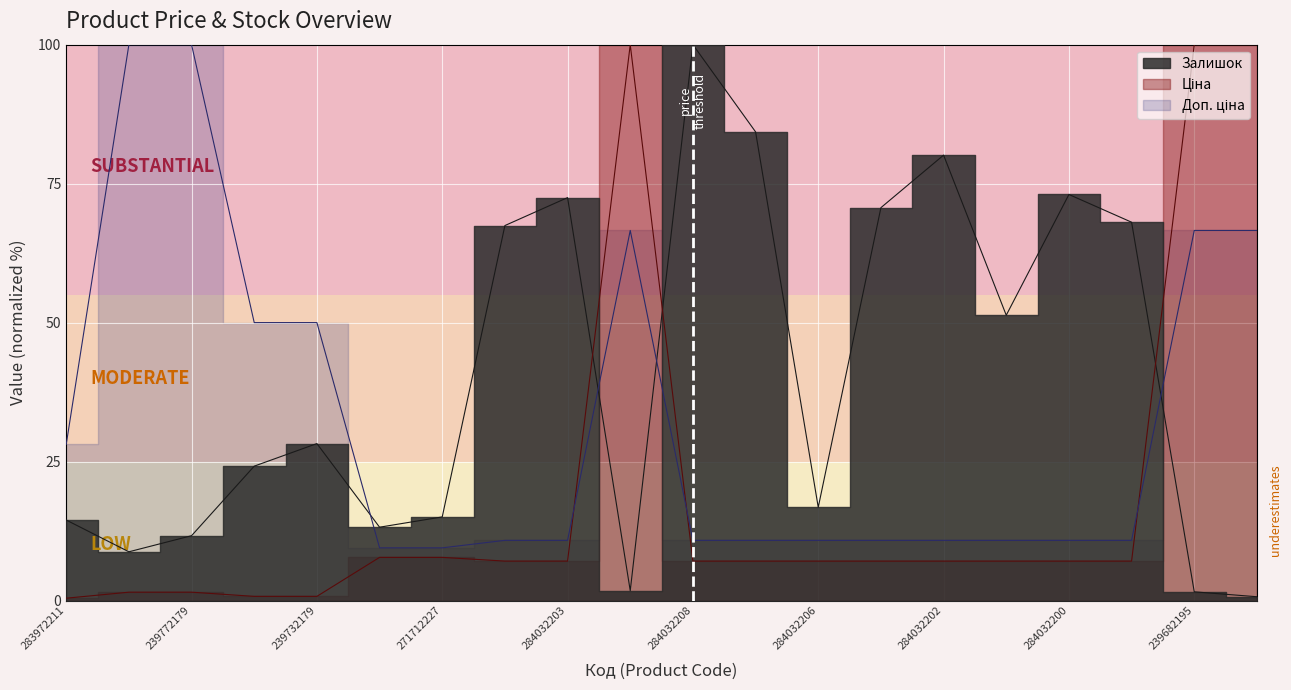

What position from the right is 284032199?

3